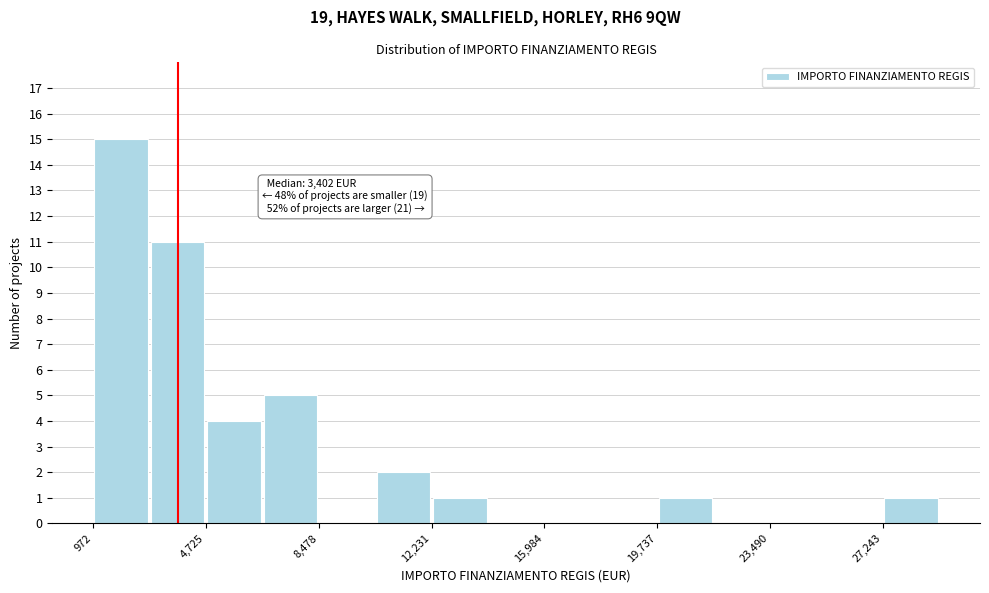

Around what value on the x-axis is the tallest bar? Give the approximate position of its centre, as read against the axis.

2000